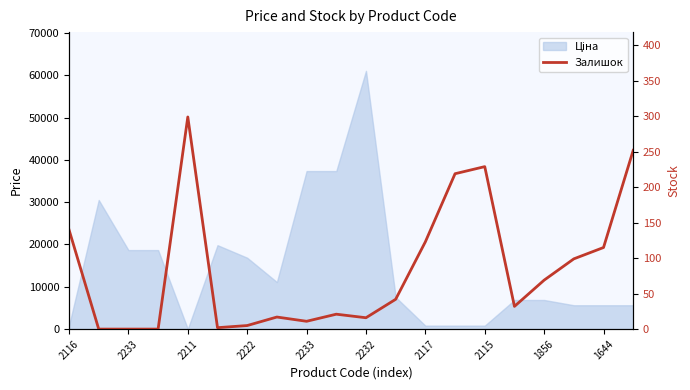

The chart shows a value of 42 at 11. True or false?

True